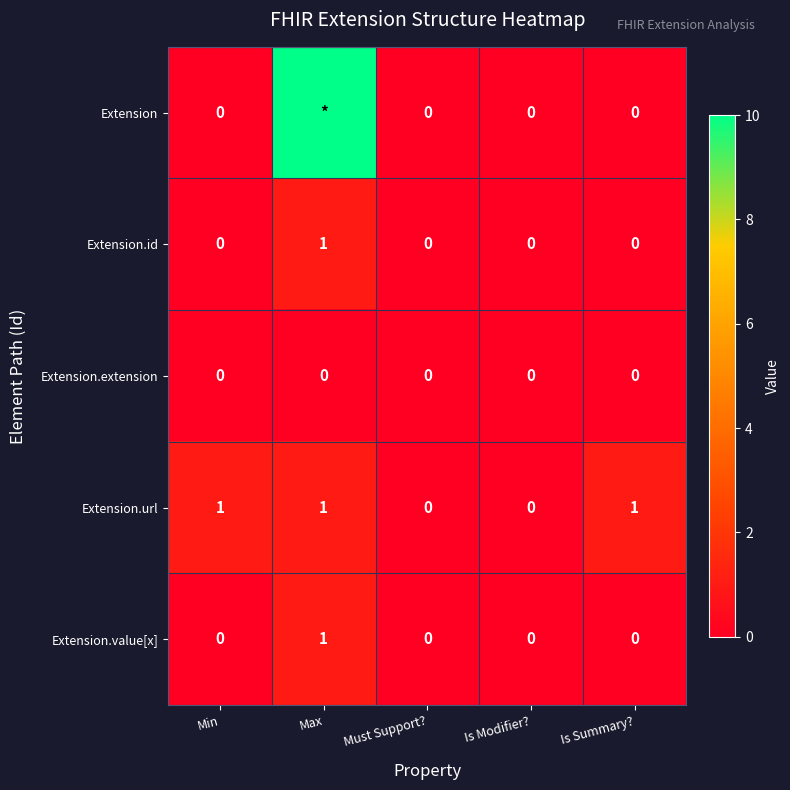

At which category does the chart reach its peak across all series?

Max